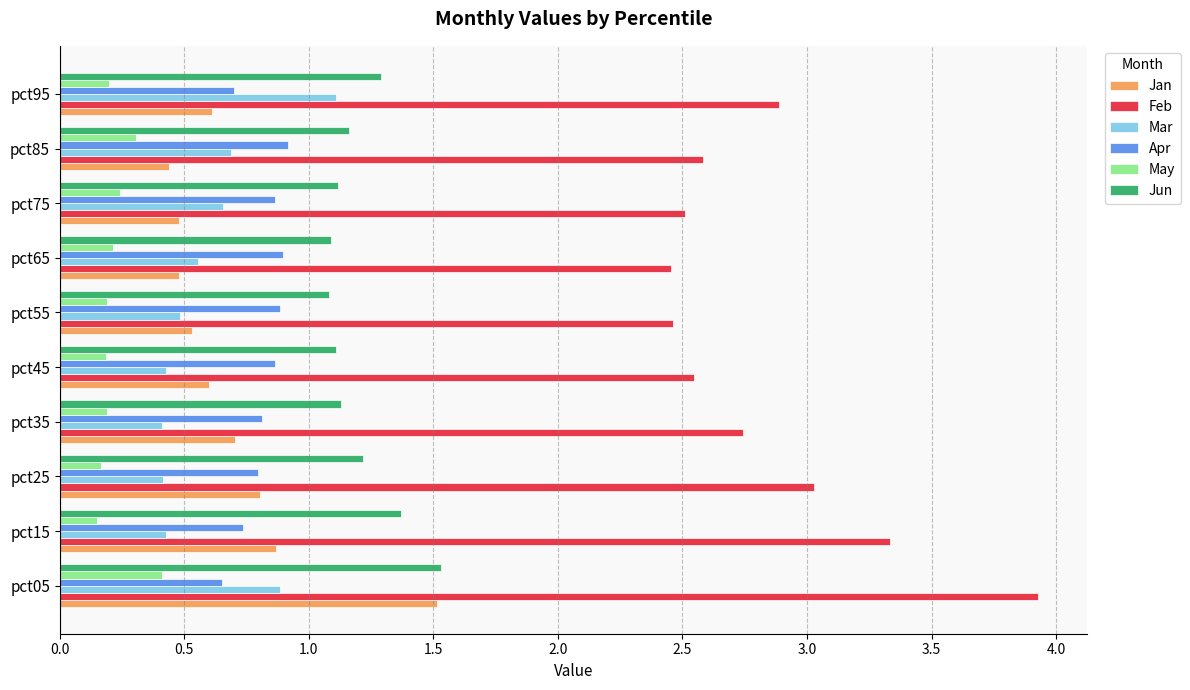

Which series changed the most between pct55 and pct95?

Mar